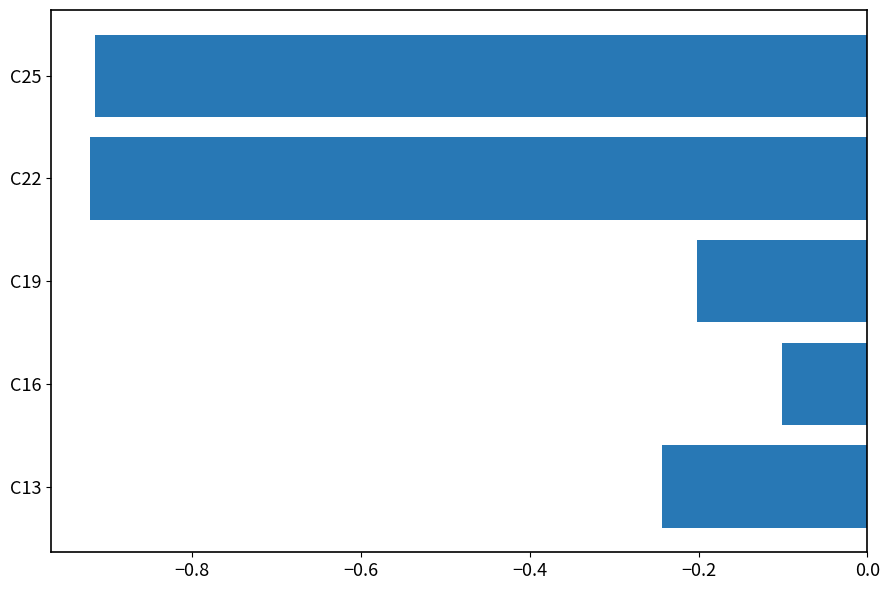

What is the difference between the second highest and minimum values?

0.7